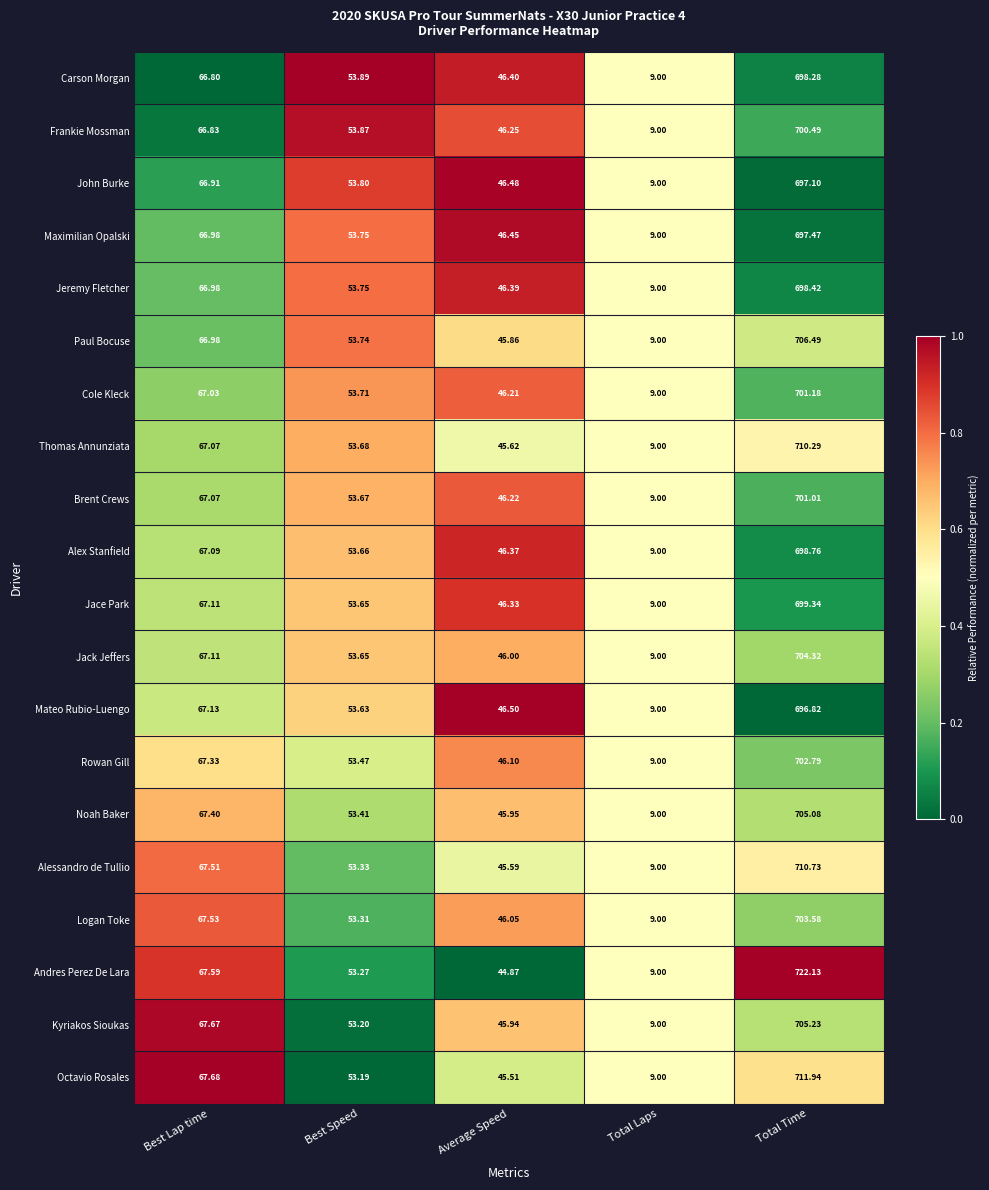

At which label does Andres Perez De Lara first exceed 53?

Best Lap time